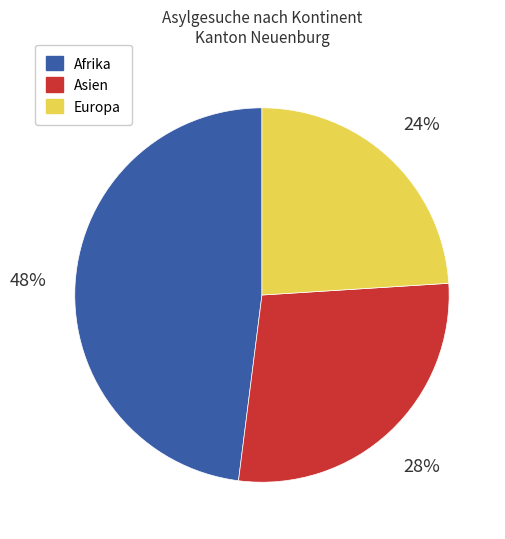

Rank the categories by value from lowest to highest.

Europa, Asien, Afrika